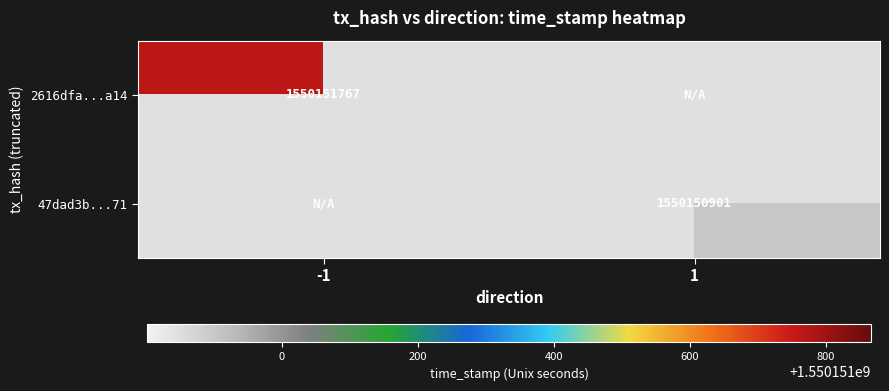

Between direction_-1 and direction_1, which series saw the biggest shift?

2616dfa433b7631173ab516f4d504566a0a7a14